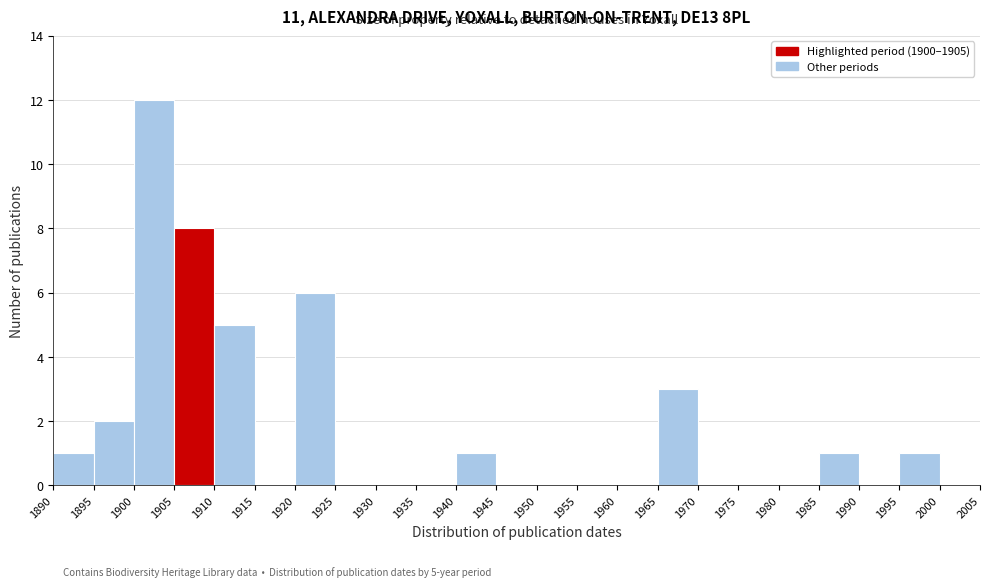

Which range on the x-axis has the tallest bar?

1900 to 1905